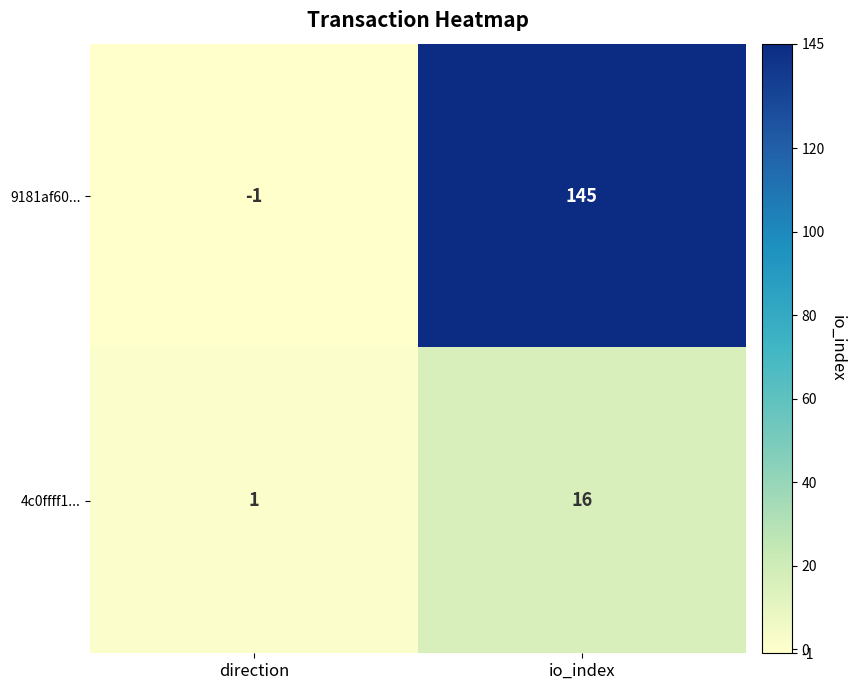

Which series has the largest total across all categories?

9181af60...